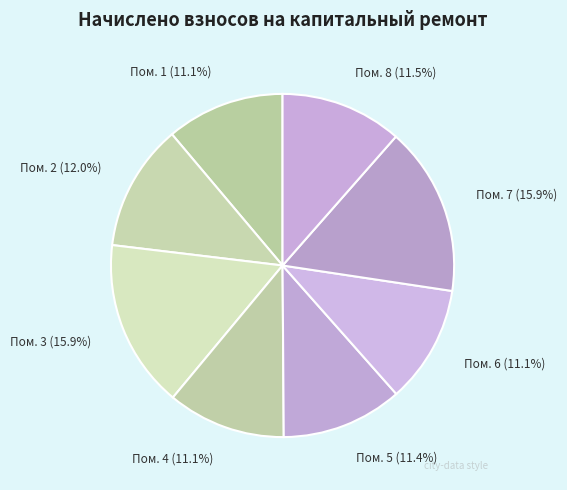

Count the number of slices in the pie.

8